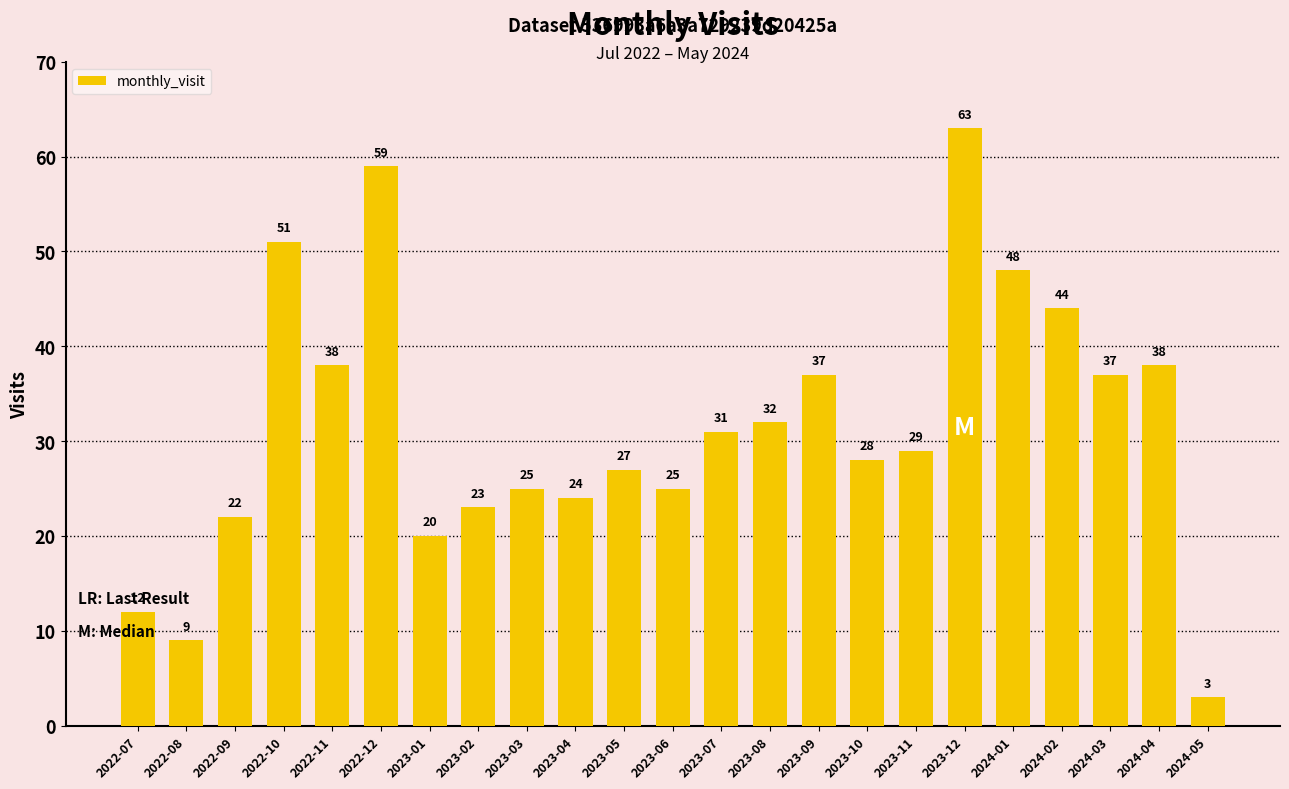

What is the sum of all values?

725